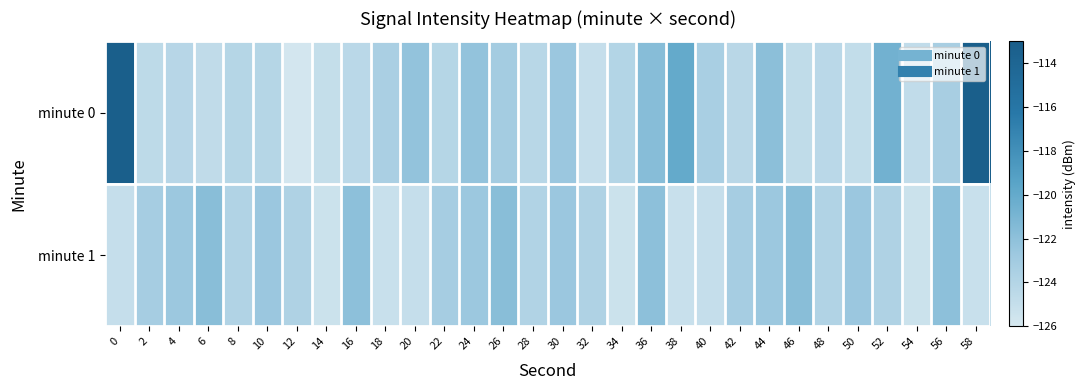

Reading right to left, extract all data points from this chart.

minute 0: 58=-113.2	56=-123.4	54=-124.8	52=-120.6	50=-124.8	48=-124.4	46=-124.8	44=-121.9	42=-124.3	40=-123.4	38=-120.0	36=-121.7	34=-124.0	32=-125.0	30=-122.6	28=-124.2	26=-123.2	24=-122.2	22=-124.1	20=-122.2	18=-123.4	16=-124.4	14=-125.0	12=-125.8	10=-124.1	8=-124.1	6=-124.7	4=-124.2	2=-124.5	0=-113.2
minute 1: 58=-125.2	56=-122.0	54=-125.4	52=-123.7	50=-122.6	48=-123.8	46=-121.8	44=-122.7	42=-123.2	40=-125.0	38=-125.2	36=-122.0	34=-125.4	32=-123.7	30=-122.6	28=-123.8	26=-121.8	24=-122.7	22=-123.2	20=-125.0	18=-125.2	16=-122.0	14=-125.4	12=-123.7	10=-122.6	8=-123.8	6=-121.8	4=-122.7	2=-123.2	0=-125.0